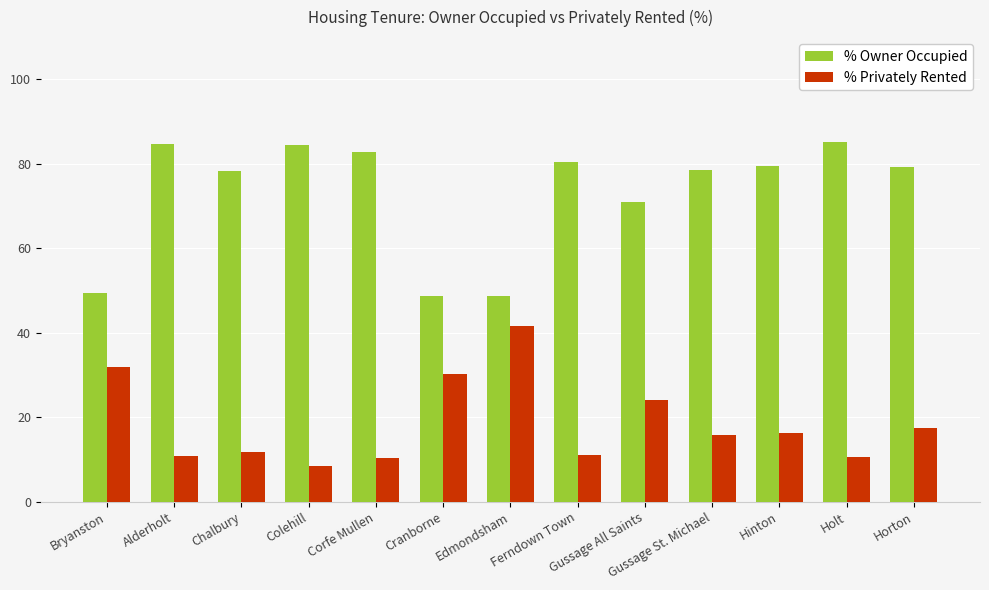

What is the spread (max minus min) of values at Cranborne?

18.5